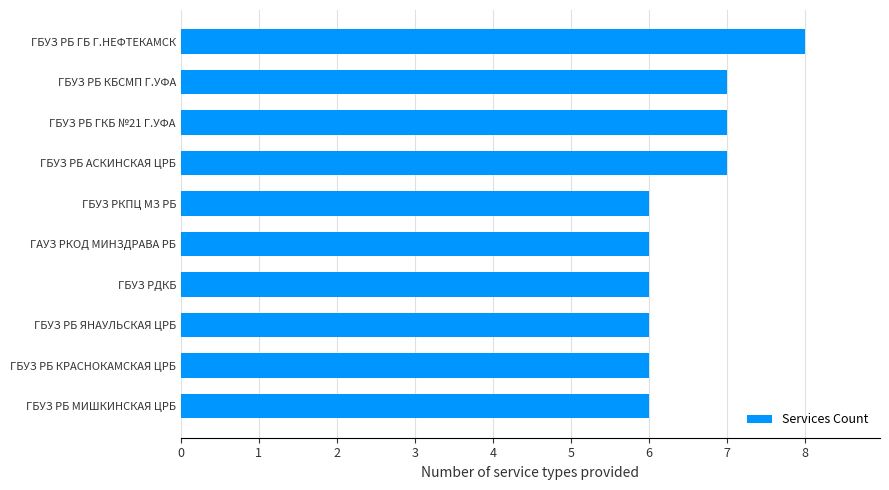

True or false: the data shows 4 at ГБУЗ РБ ЯНАУЛЬСКАЯ ЦРБ.

False